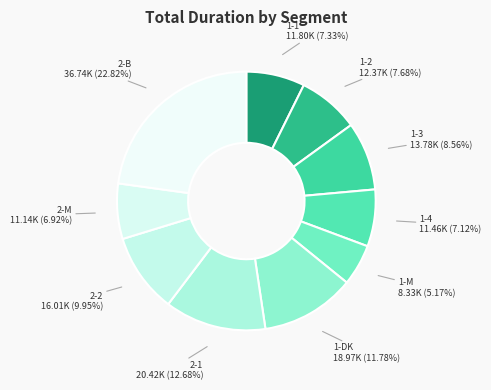

Which category has the biggest portion of the pie?

2-B